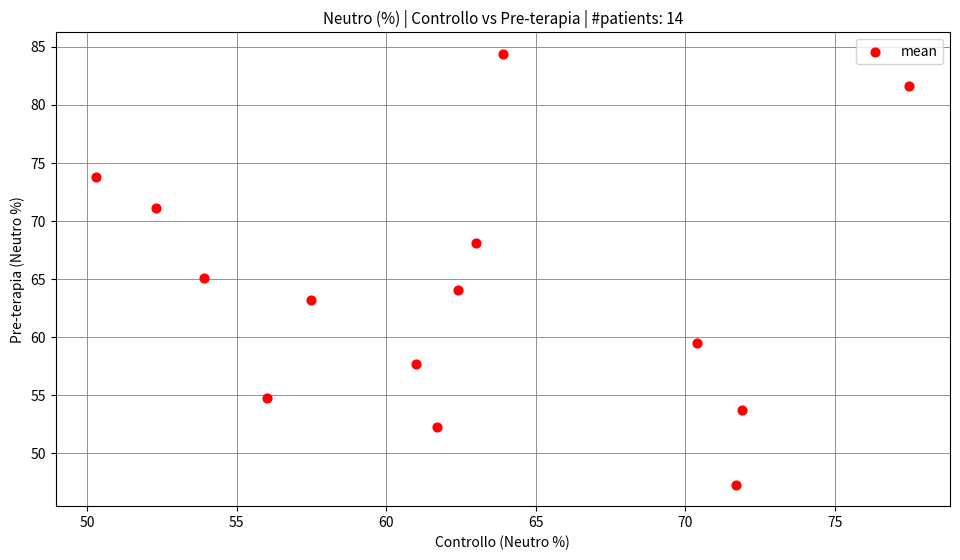

What is the range of Y values (max minus min)?

37.1